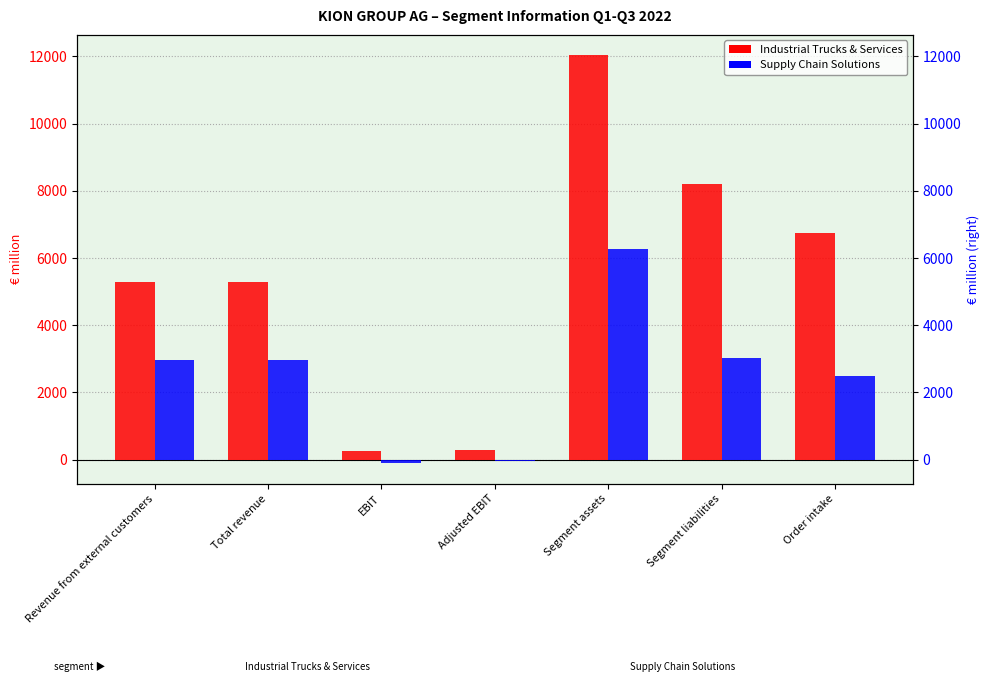

What is the total value across all series at Adjusted EBIT?

268.2